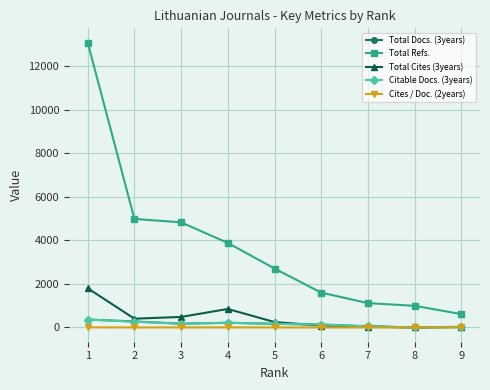

Does the chart display data point markers on the line(s)?

Yes